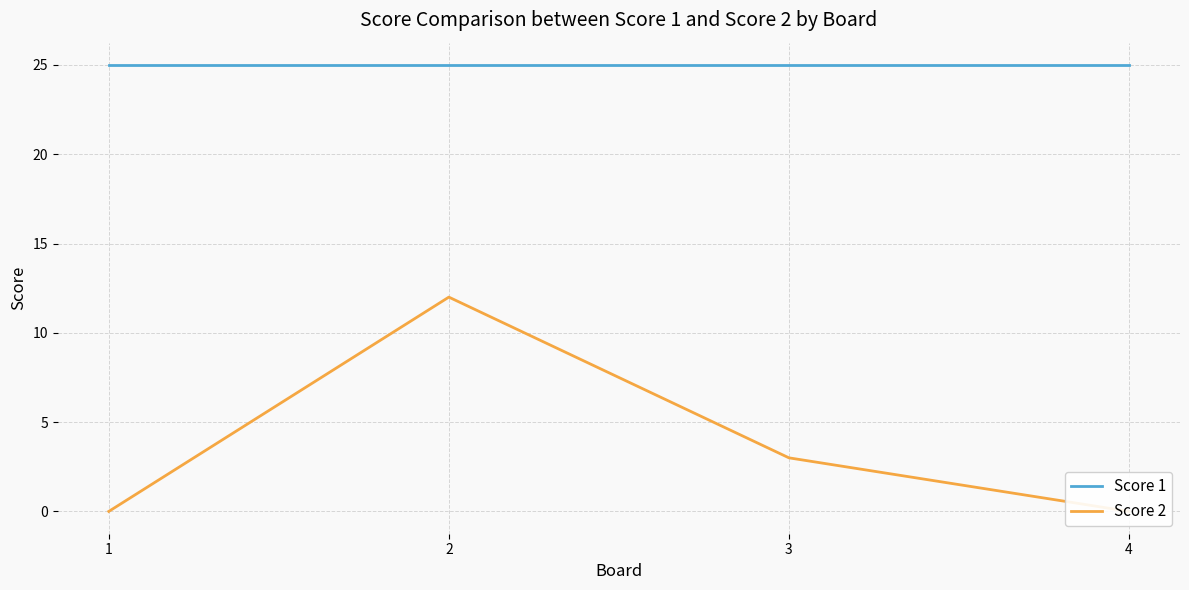

The Score 1 series shows 39 at 3. True or false?

False